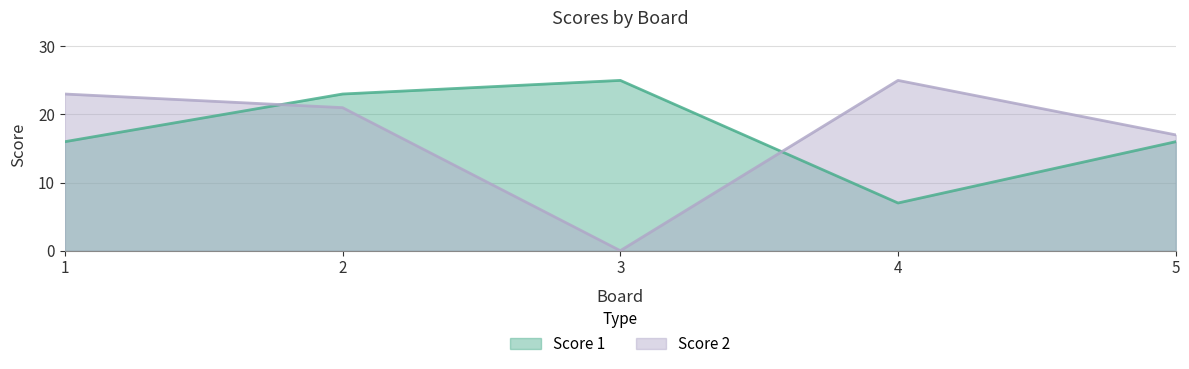

What is the value of the Score 1 point at the 2nd from the left?

23